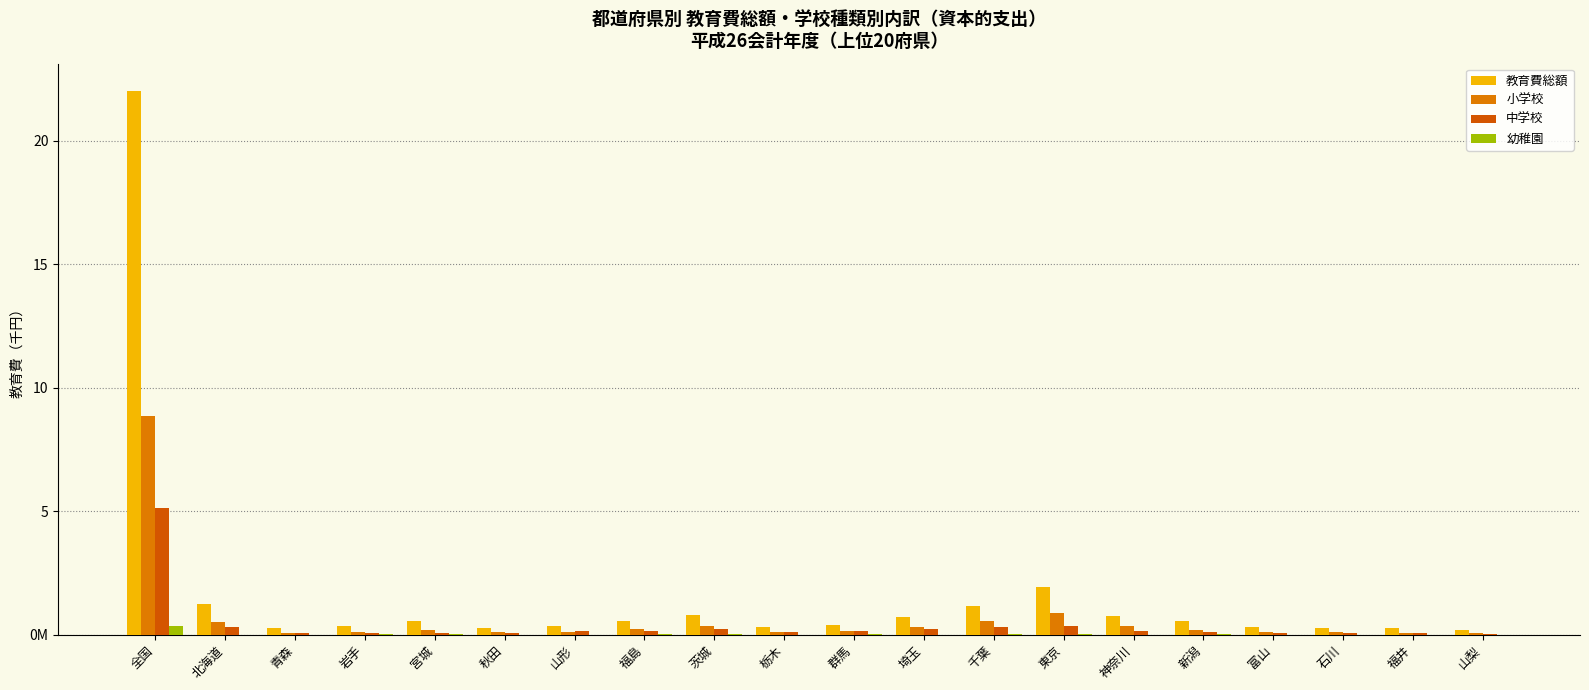

Does the chart contain stacked bars?

No